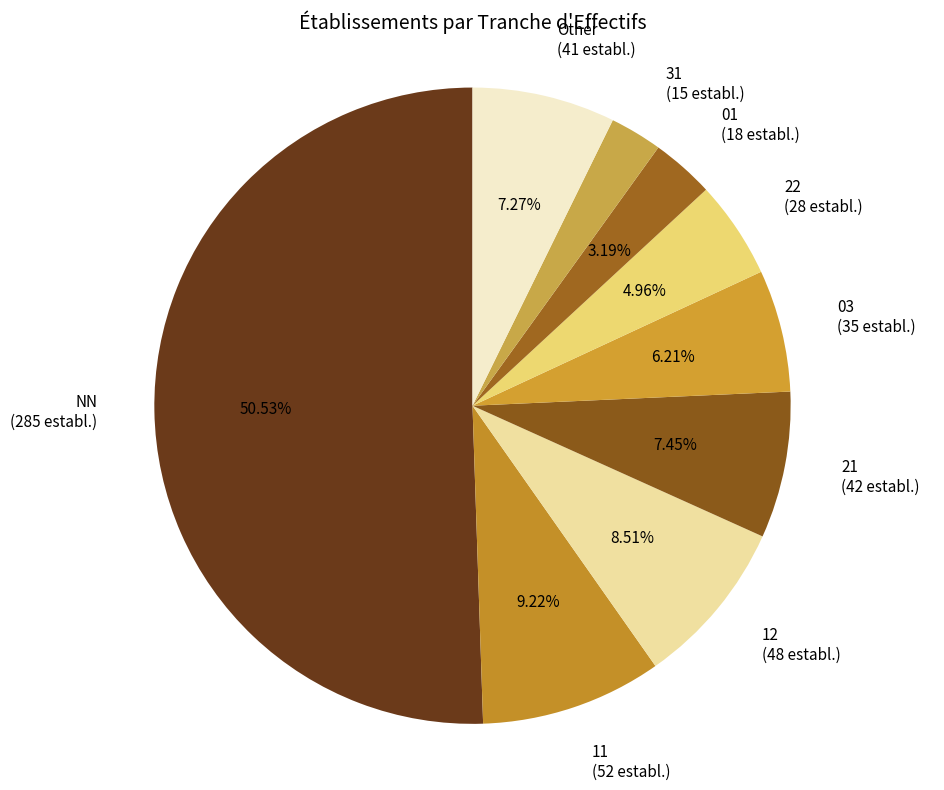

What is the ratio of the value at 03 (35 establ.) to the value at Other (41 establ.)?

0.9